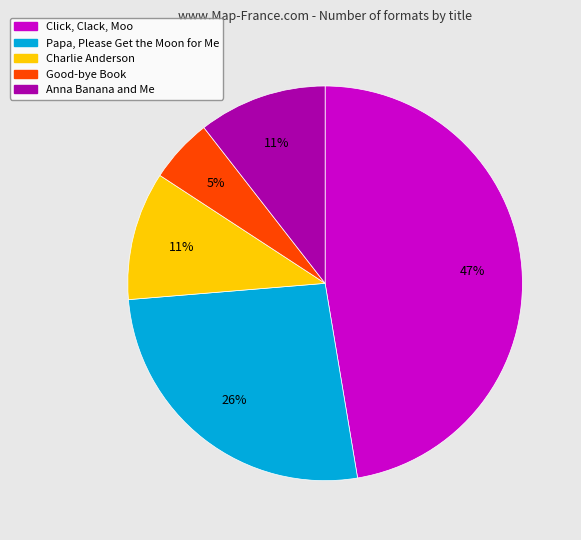

Is Charlie Anderson the majority of the pie?

No